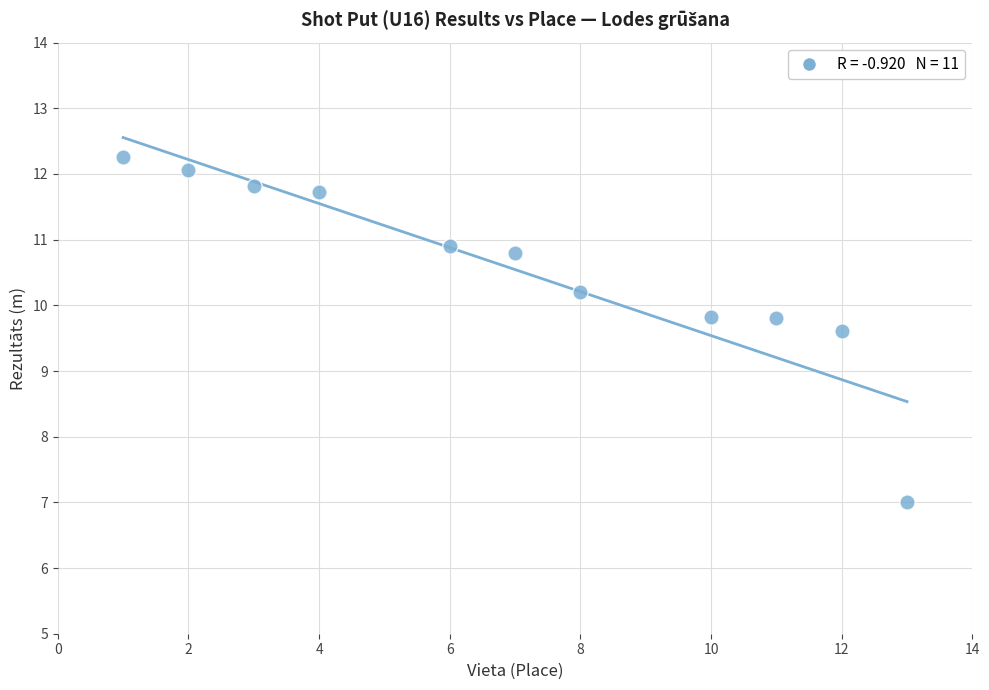

What is the range of Y values (max minus min)?

5.3